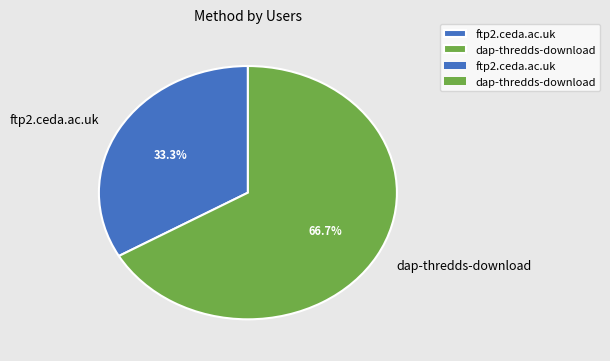

To the nearest percent, what is the difference between the dap-thredds-download and ftp2.ceda.ac.uk slice percentages?

33%